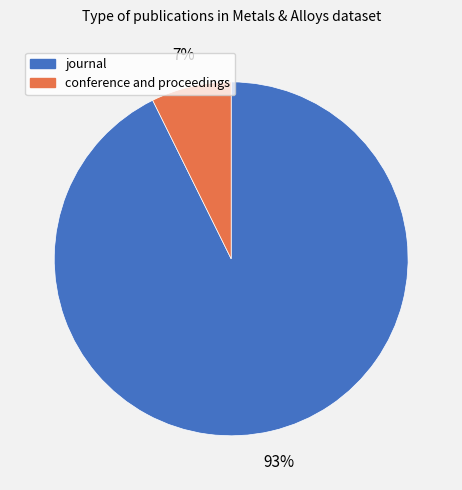

Is it true that conference and proceedings is 7% of the pie?

True